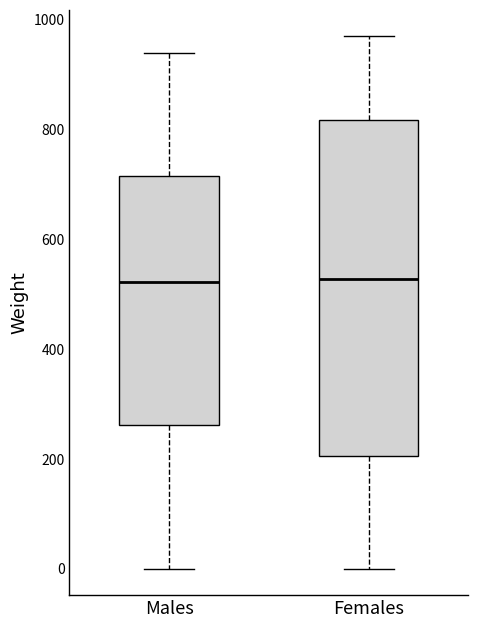

Comparing the boxes themselves (not the whiskers), which one is the tallest?

Females